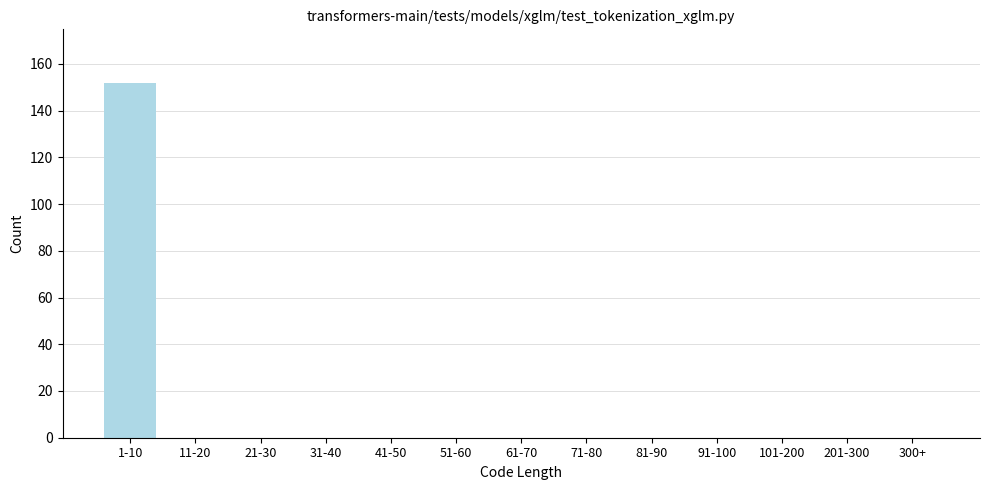

Reading right to left, extract all data points from this chart.

300+=0	201-300=0	101-200=0	91-100=0	81-90=0	71-80=0	61-70=0	51-60=0	41-50=0	31-40=0	21-30=0	11-20=0	1-10=152